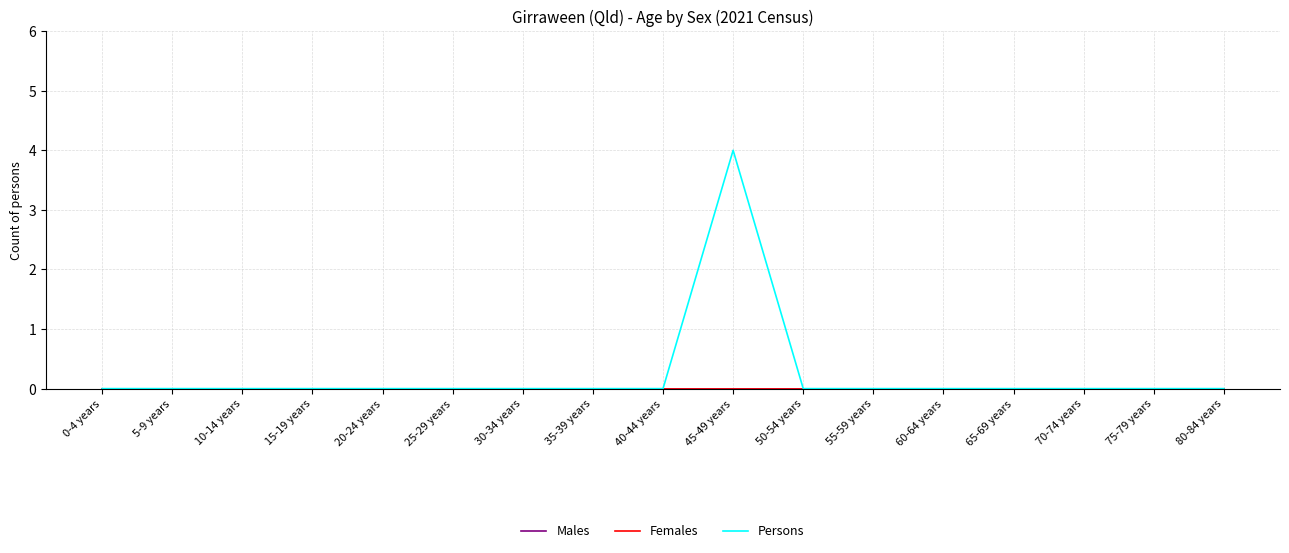

What position from the left is 10-14 years?

3